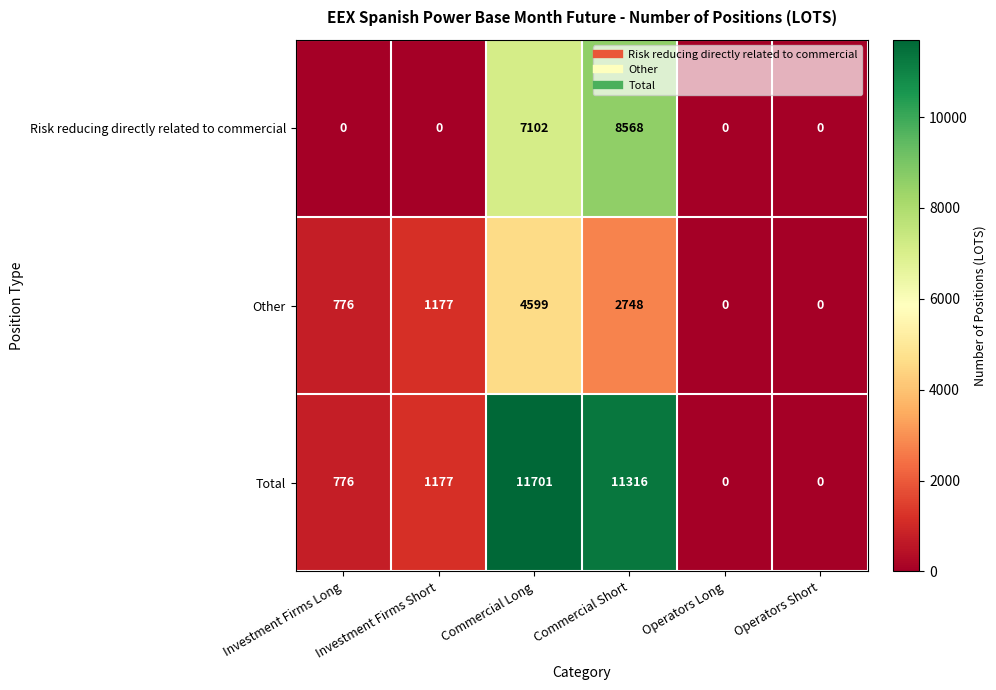

At how many categories does at least one series exceed 6755?

2